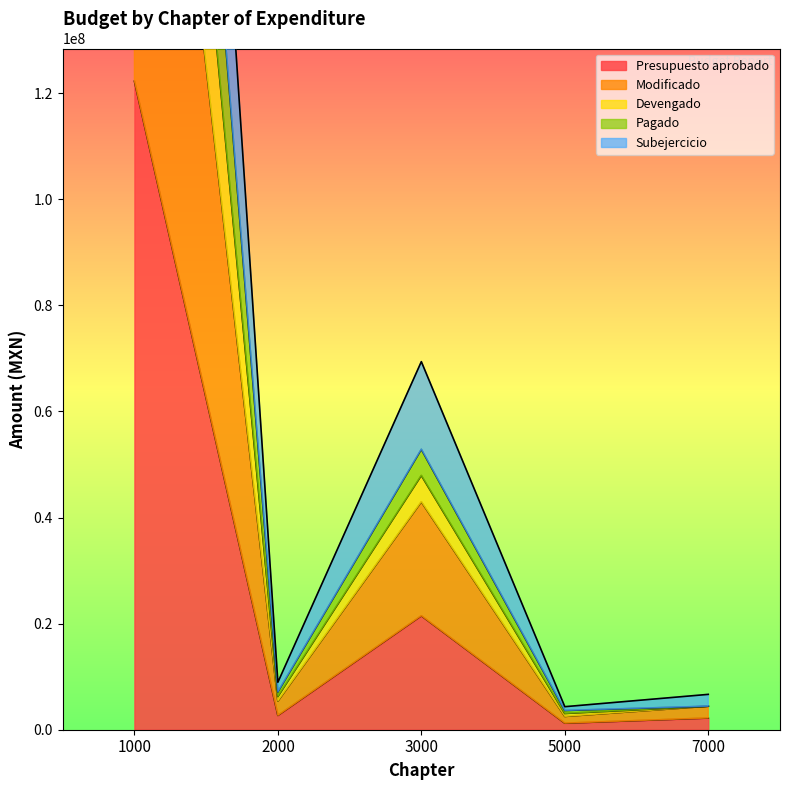

True or false: Pagado and Modificado cross at least once.

False